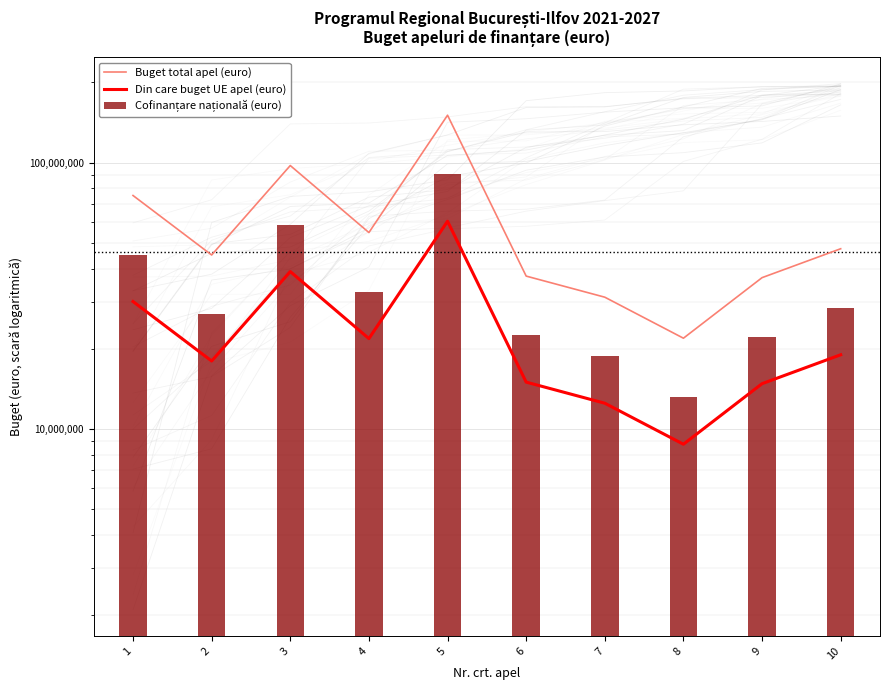

Reading left to right, list all the values displayed in this chart.

Buget total apel (euro): 1=75255448.0	2=45000000.0	3=97500000.0	4=54633000.0	5=150600000.0	6=37500175.0	7=31250000.0	8=21923908.8	9=37000000.0	10=47500000.0
Din care buget UE apel (euro): 1=30102179.0	2=18000000.0	3=39000000.0	4=21853200.0	5=60240000.0	6=15000070.0	7=12500000.0	8=8769563.4	9=14800000.0	10=19000000.0
Cofinanțare națională (euro): 1=45153269.0	2=27000000.0	3=58500000.0	4=32779800.0	5=90360000.0	6=22500105.0	7=18750000.0	8=13154345.4	9=22200000.0	10=28500000.0